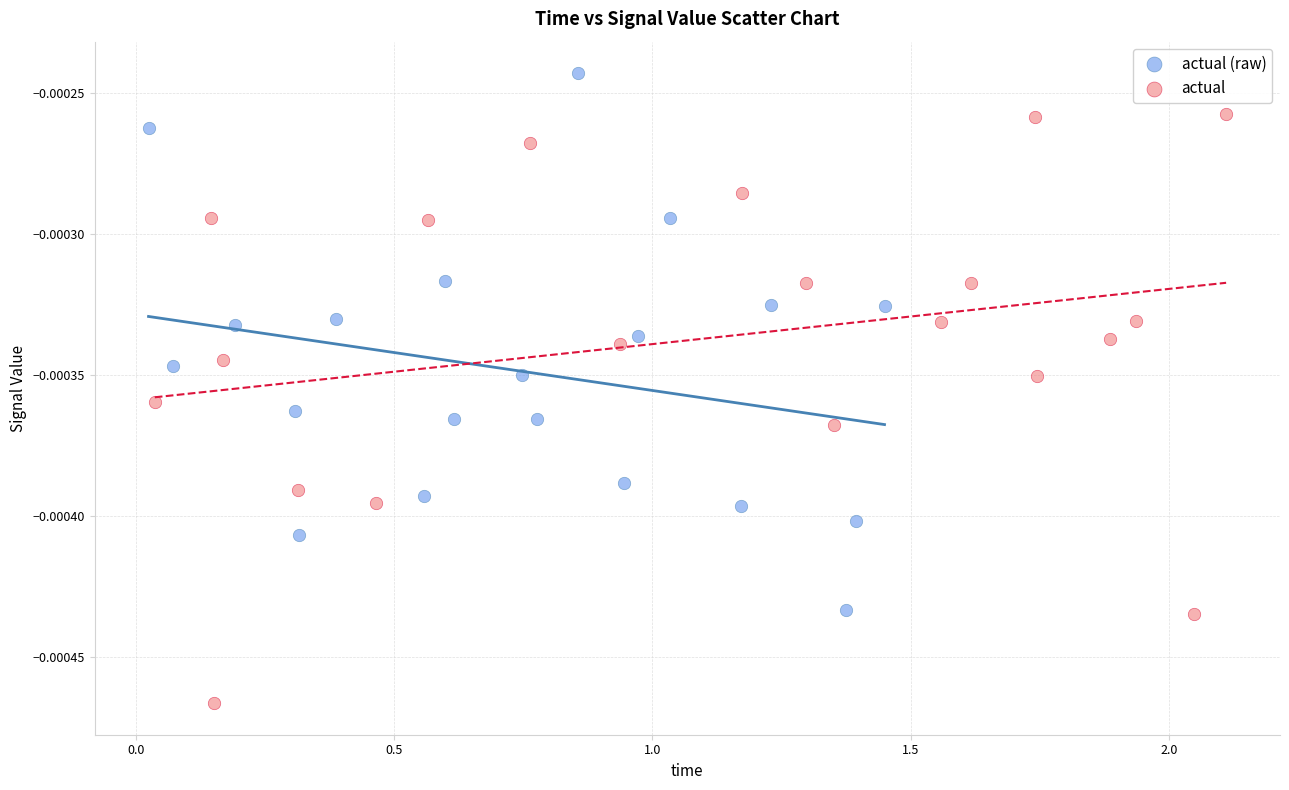

Which series reaches the maximum Y coordinate?

actual (raw)